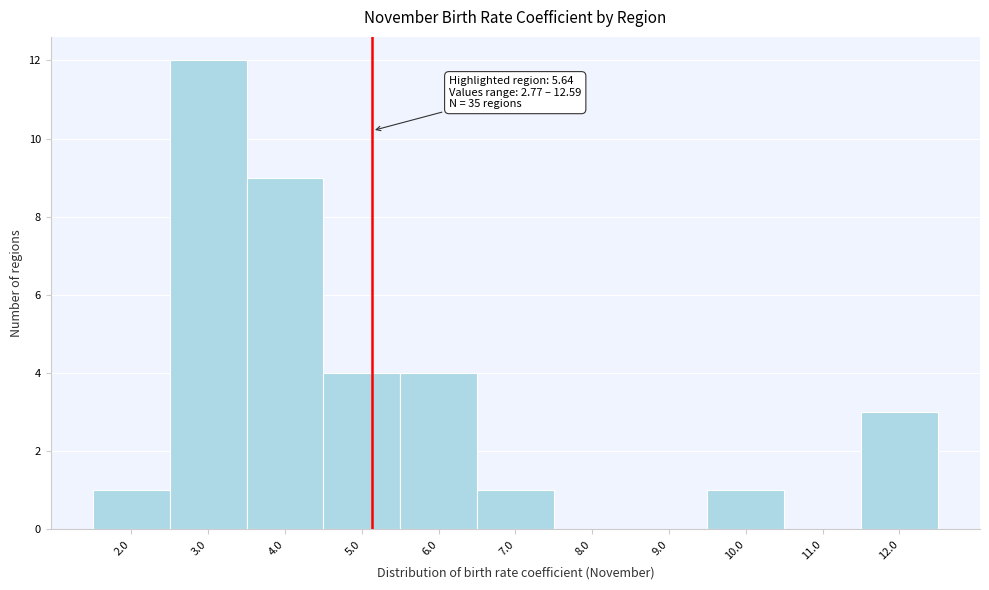

Reading left to right, extract all data points from this chart.

2.0=1	3.0=12	4.0=9	5.0=4	6.0=4	7.0=1	8.0=0	9.0=0	10.0=1	11.0=0	12.0=3